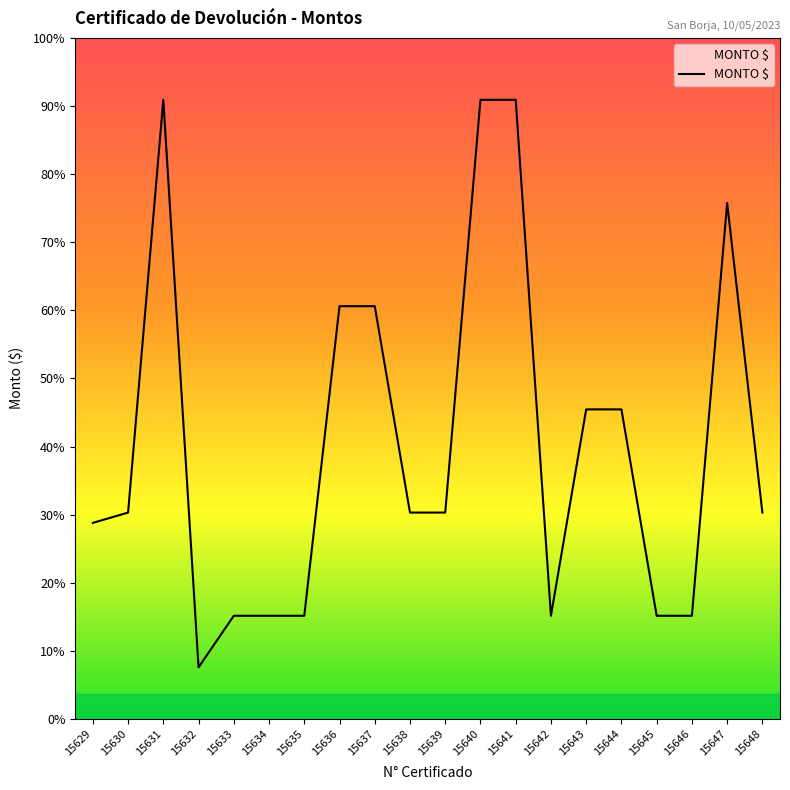

At which category does the chart reach its peak across all series?

15631